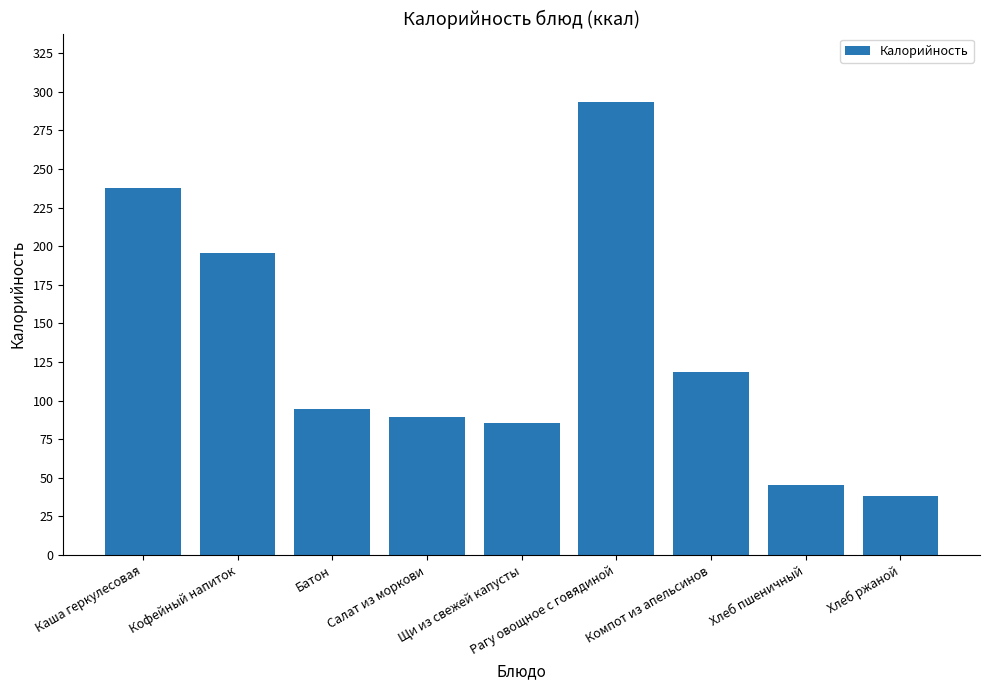

Which label corresponds to the smallest value in the chart?

Хлеб ржаной